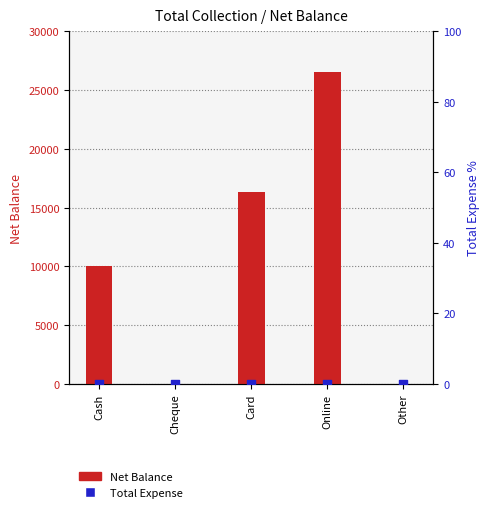

Which series has the largest Y range (max minus min)?

Net Balance